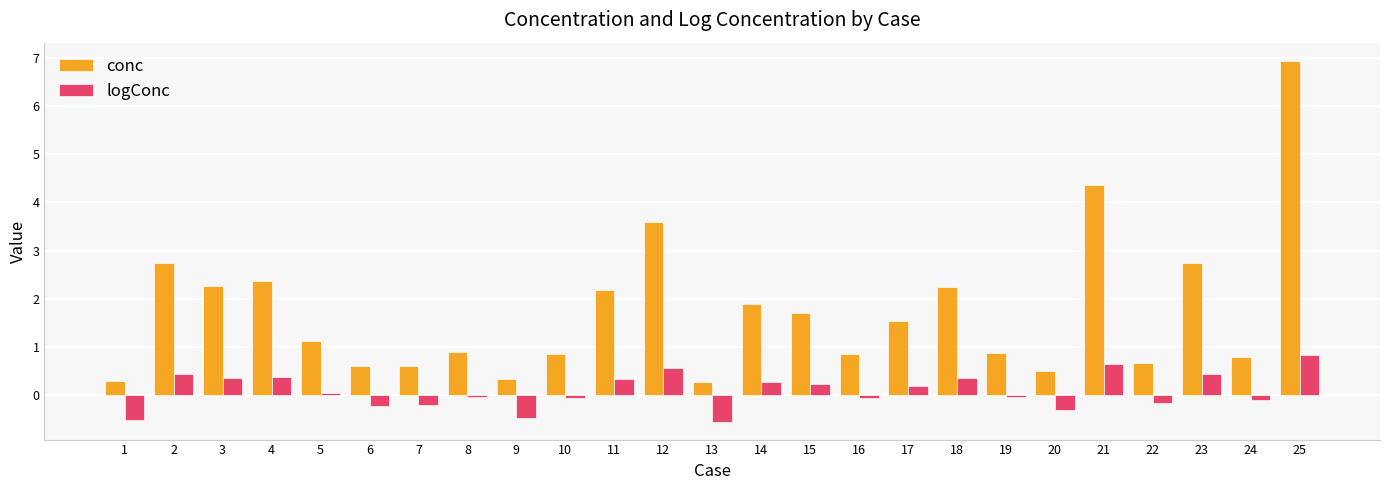

How many data points in logConc are less than 0?

12